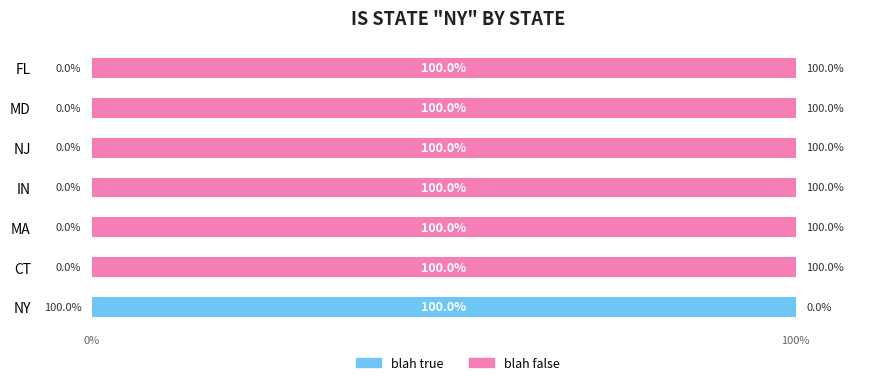

True or false: blah true has a value of 172 at NY.

False